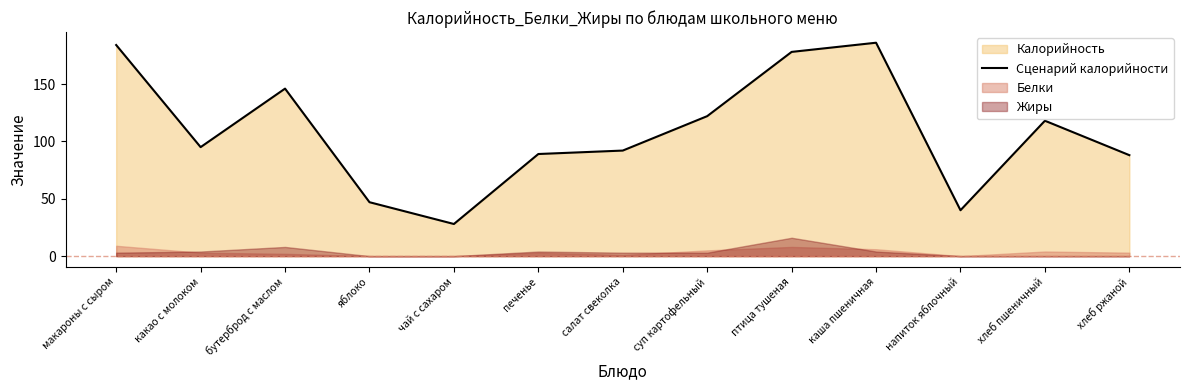

Between яблоко and какао с молоком, which is larger?

какао с молоком